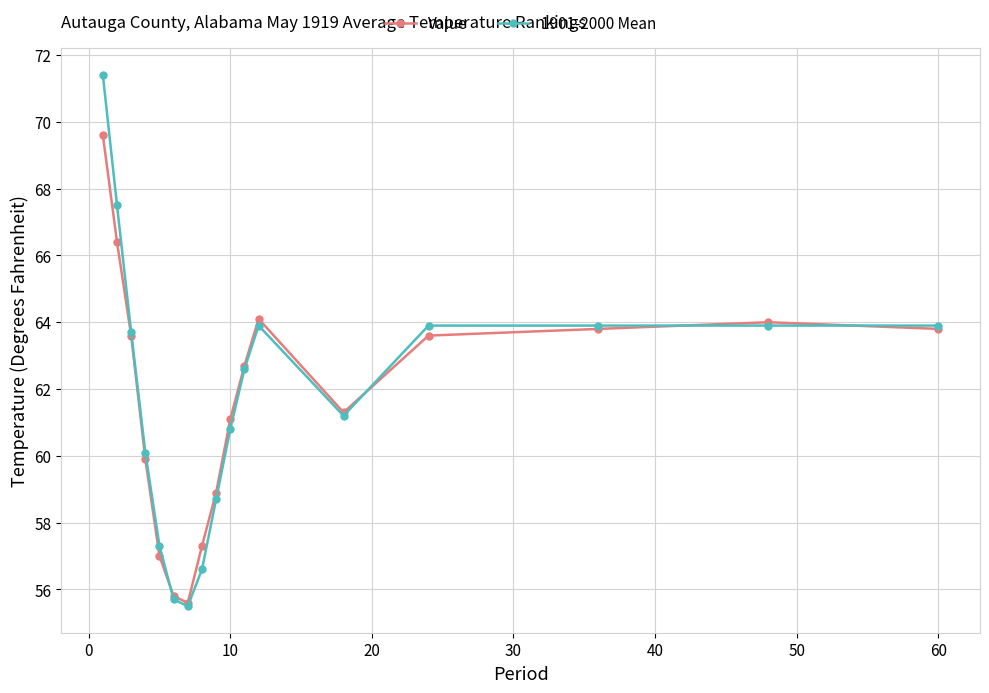

What is the maximum value for Value?

69.6